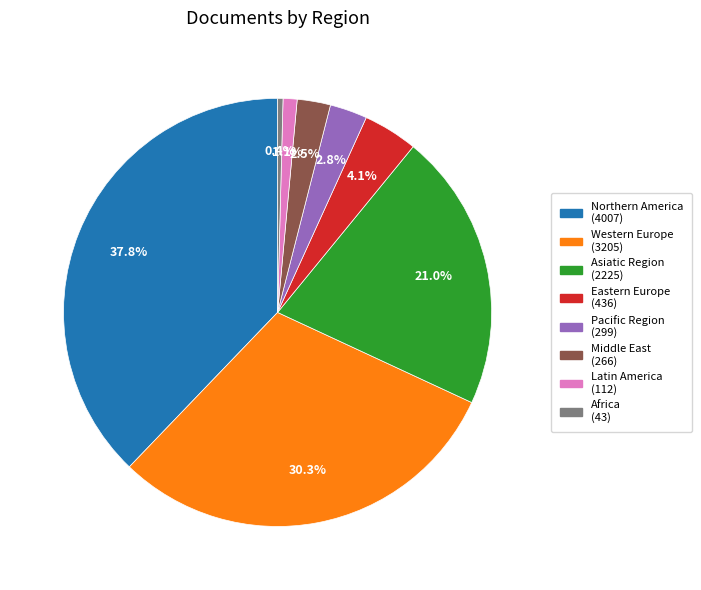

What is the largest slice in the pie chart?

Northern America